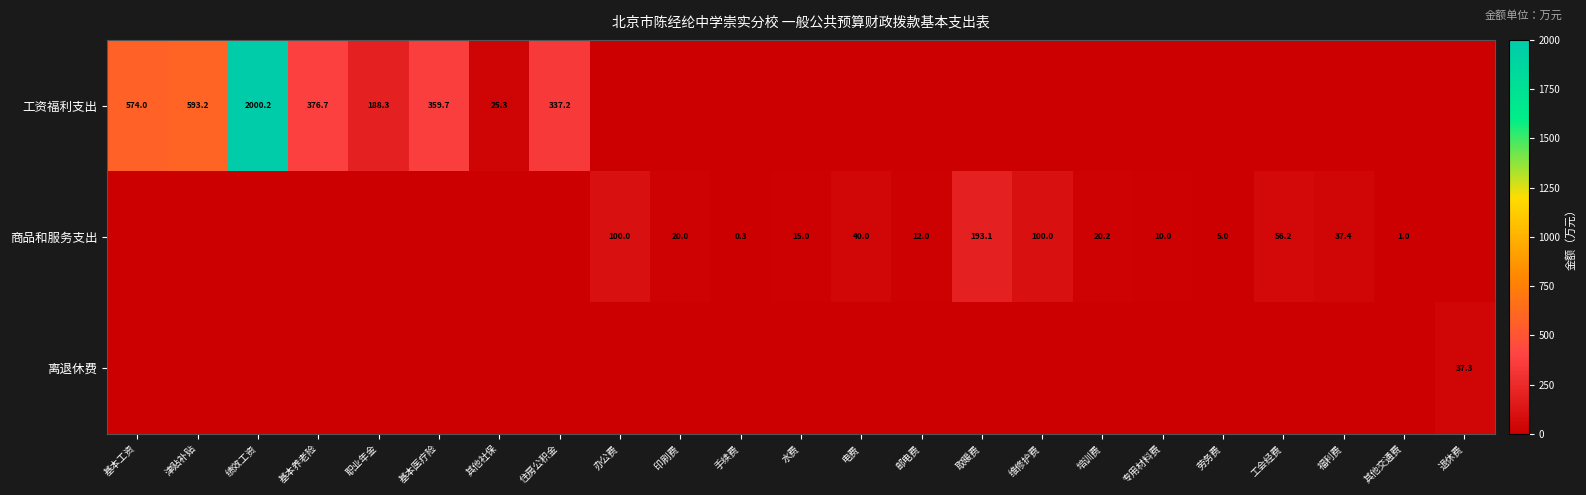

Is it true that 商品和服务支出 equals 303.2 at 取暖费?

False